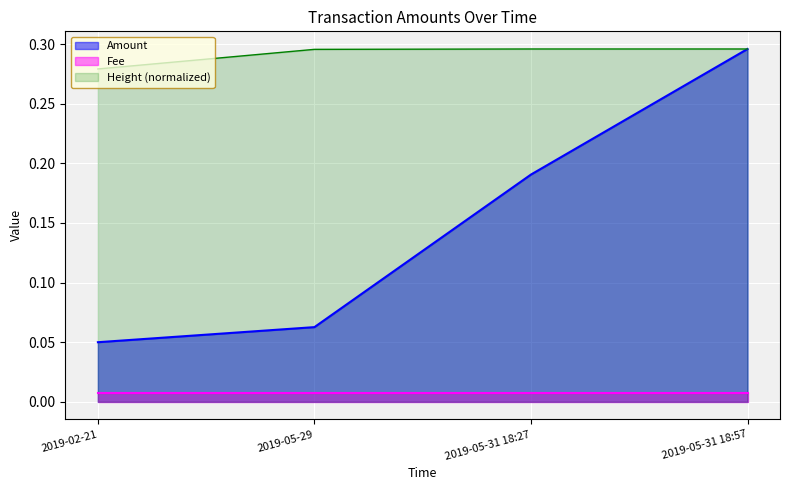

Which series changed the most between 2019-05-31 18:27 and 2019-05-31 18:57?

Amount